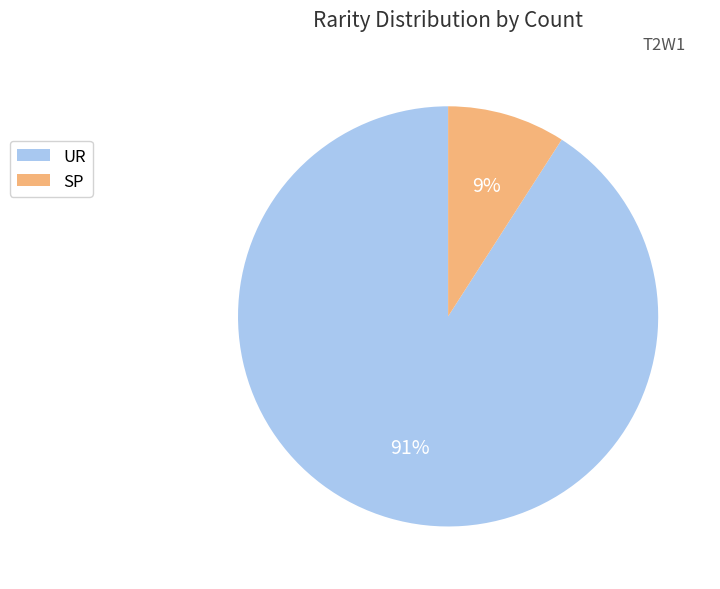

How many segments does this pie chart have?

2